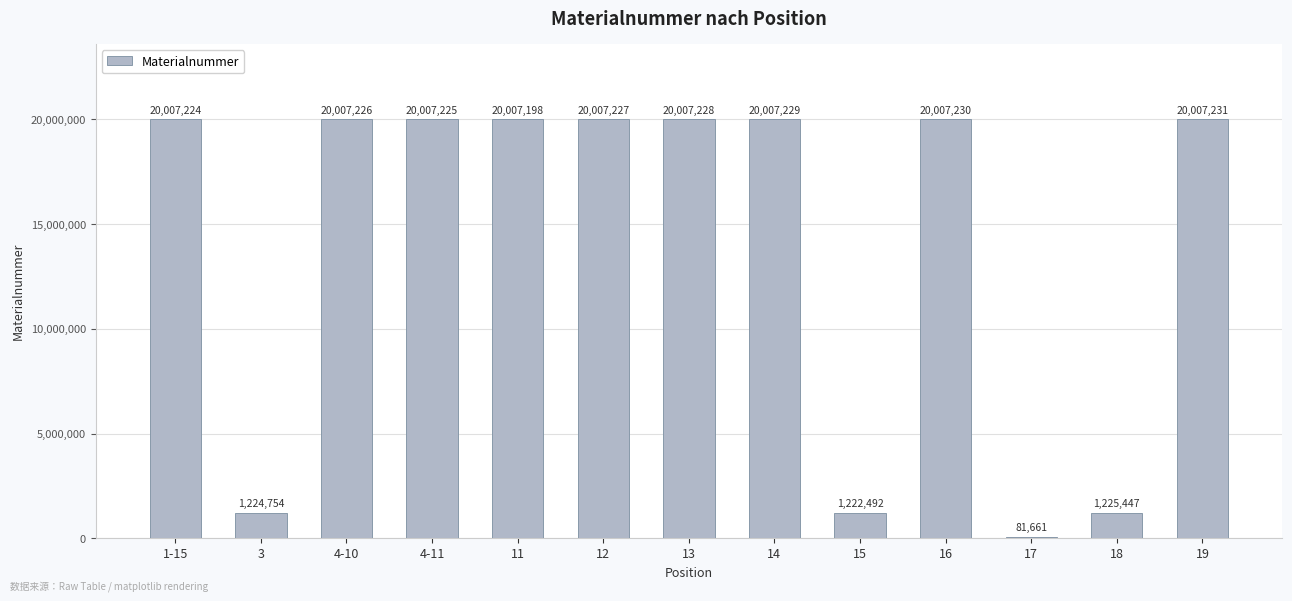

What is the difference between the second highest and minimum values?

19925569